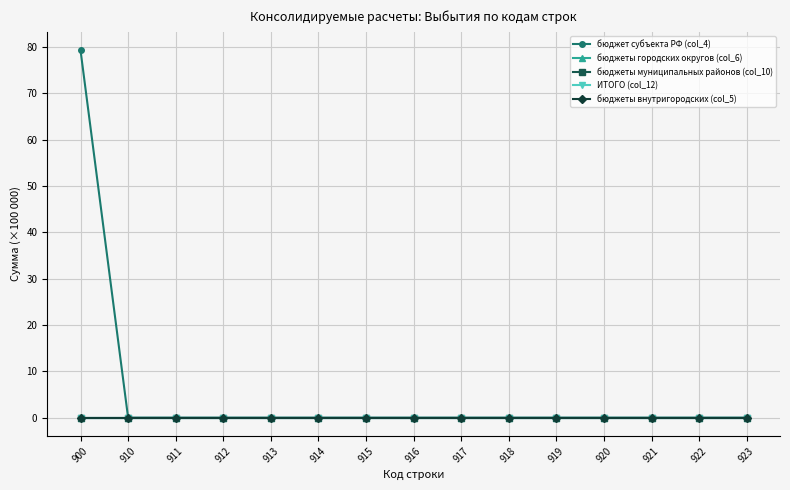

True or false: бюджет субъекта РФ (col_4) and бюджеты муниципальных районов (col_10) cross at least once.

False